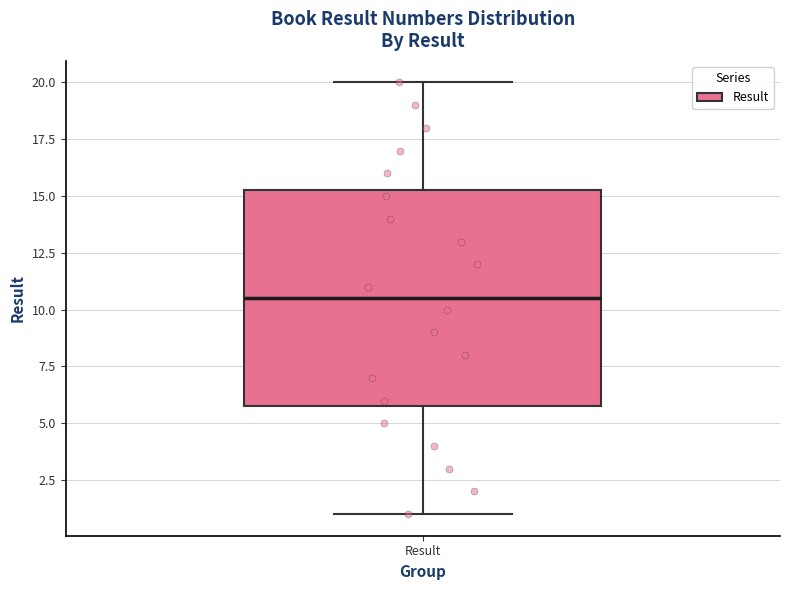

Read this box plot against the y-axis: the position of the median line, the range covered by the box, and the ends of both whiskers. The values are not printed on the chart, so give them approximately, as read against the axis.

median 10.5, box 6.0 to 15.5, whiskers 1.0 to 20.0